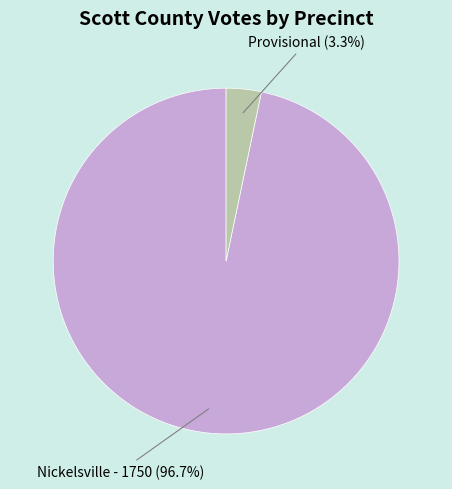

To the nearest percent, what is the difference between the largest and smallest slice percentages?

93%